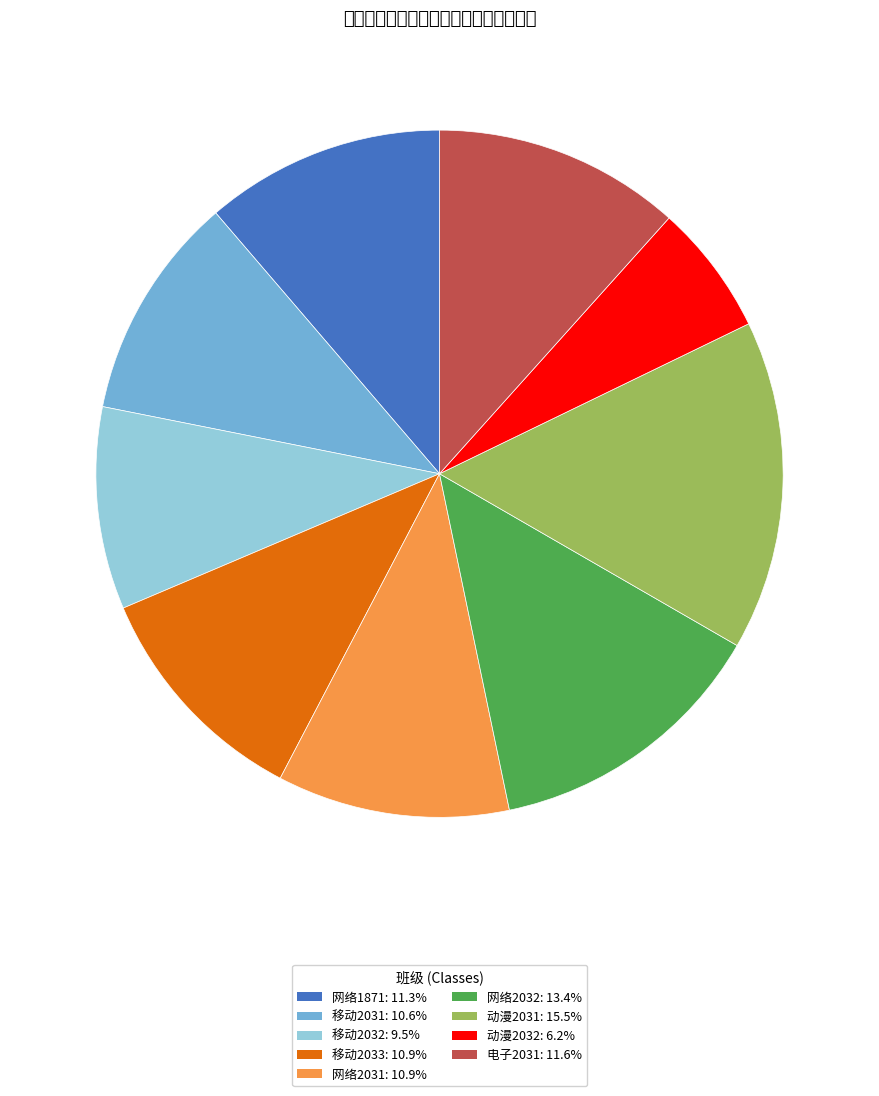

Do 移动2032 and 网络2032 together represent more than half of the pie?

No